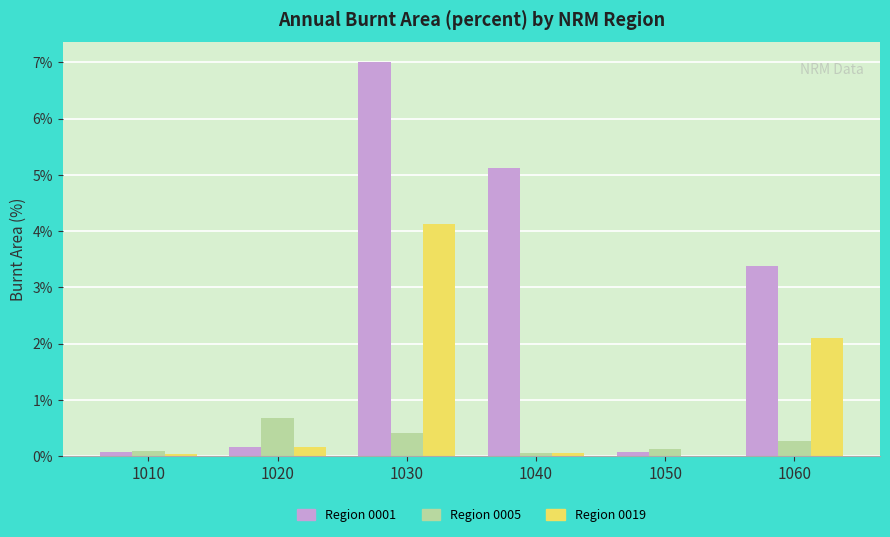

What is the maximum value shown in the chart?

7.0